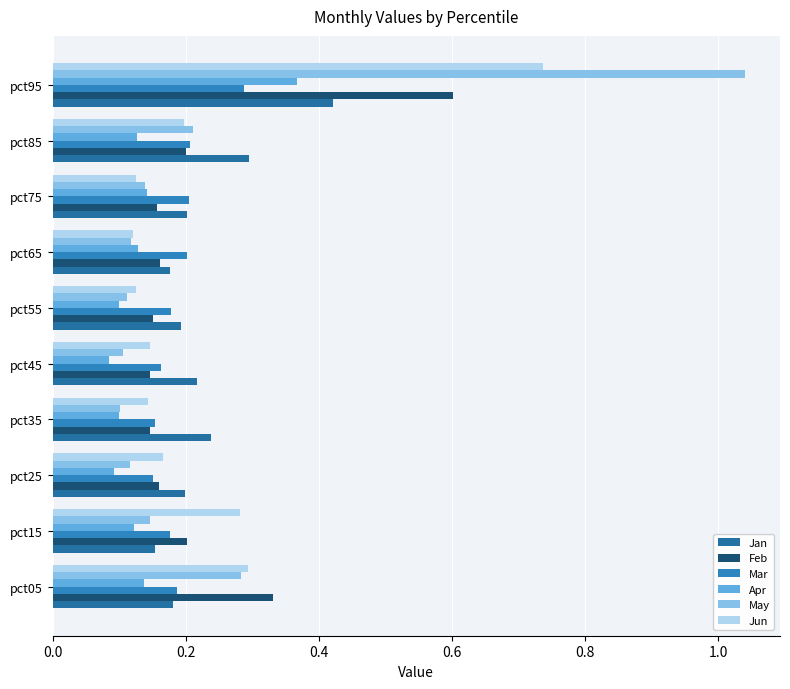

Count the number of categories in the chart.

10